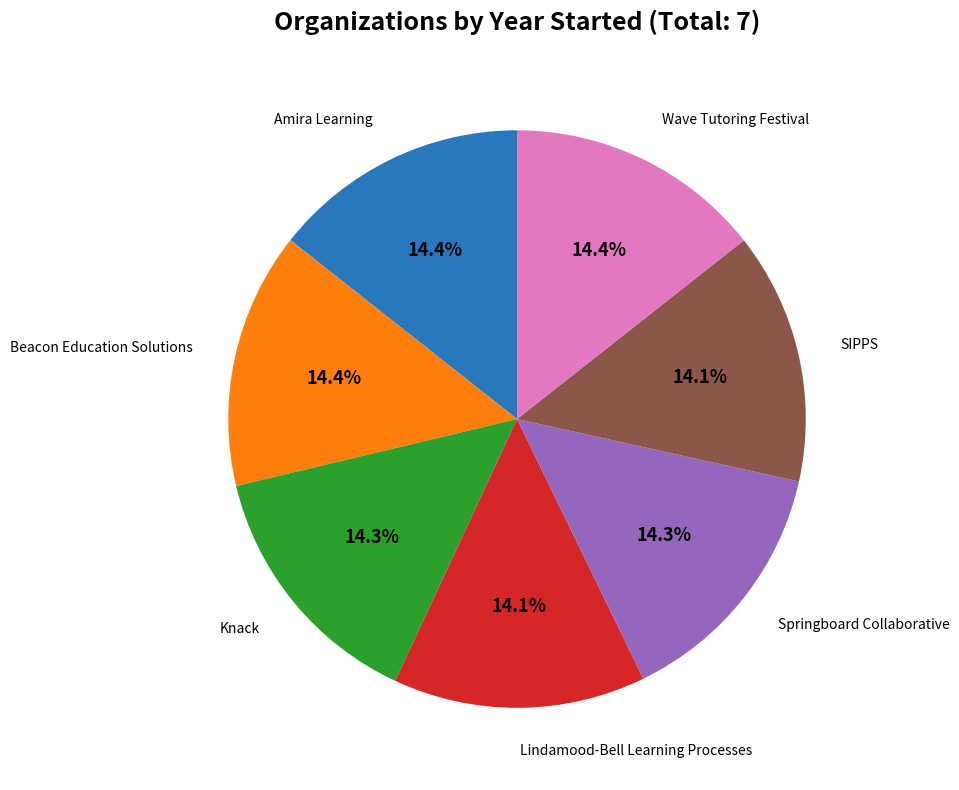

Is there a majority slice in this chart?

No